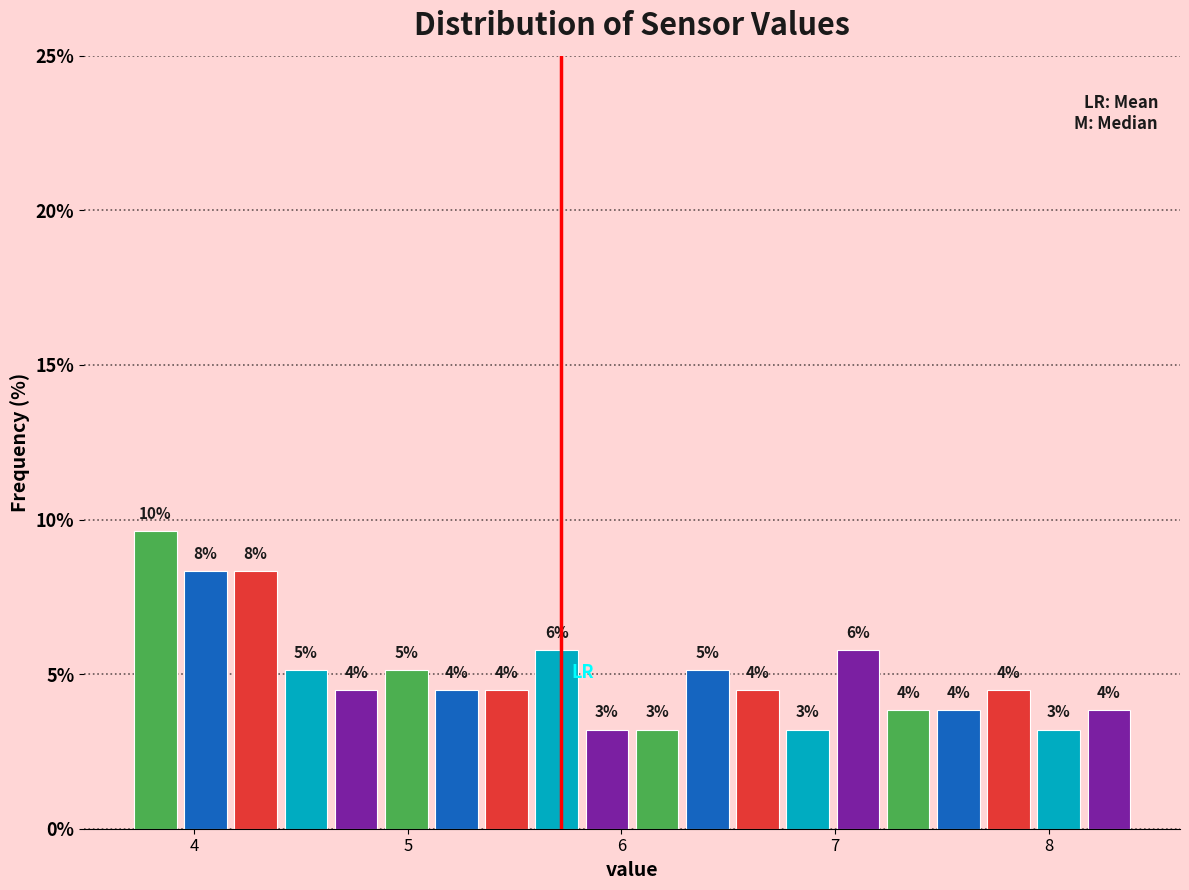

Around what value on the x-axis is the tallest bar? Give the approximate position of its centre, as read against the axis.

3.8